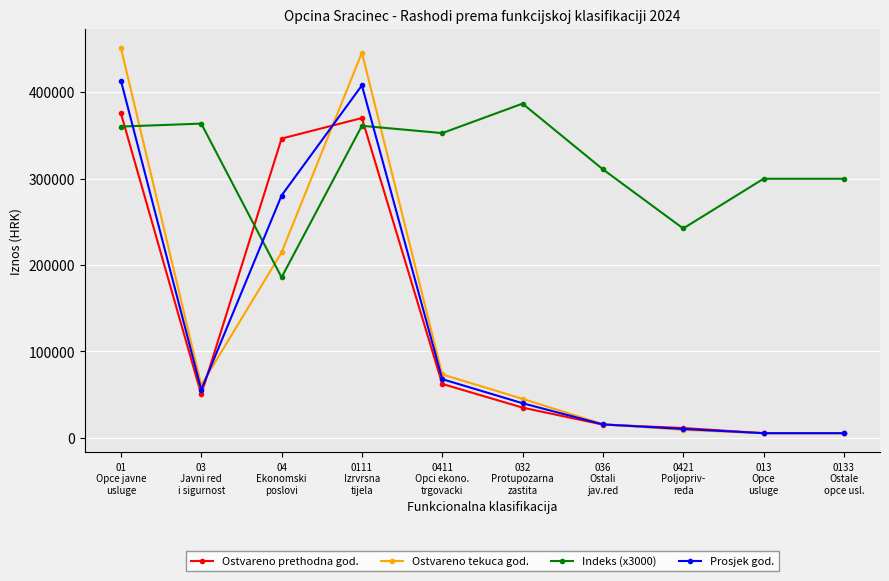

Does the chart have visible grid lines?

Yes